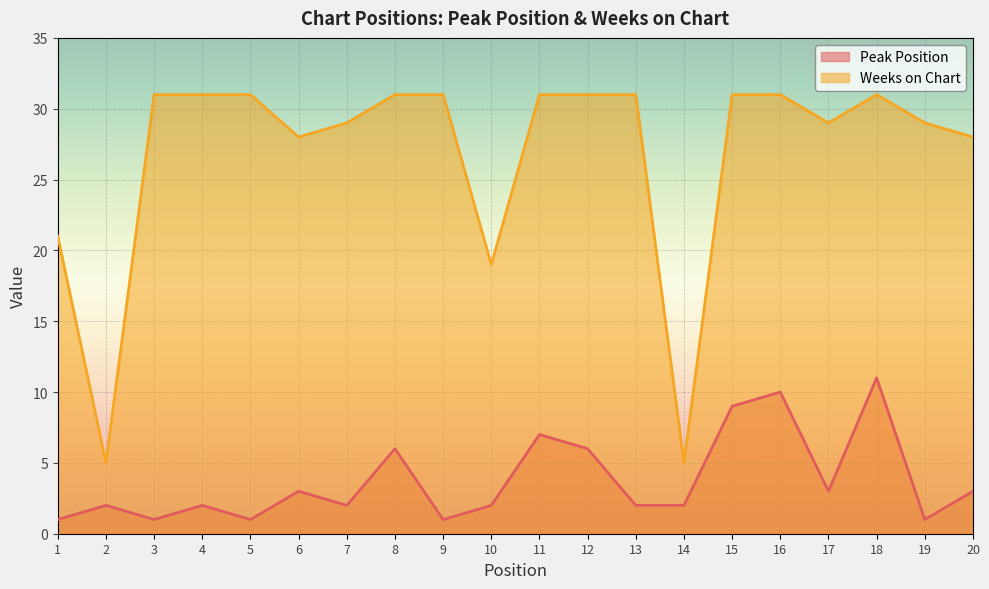

Is it true that Peak Position equals 11 at 18?

True